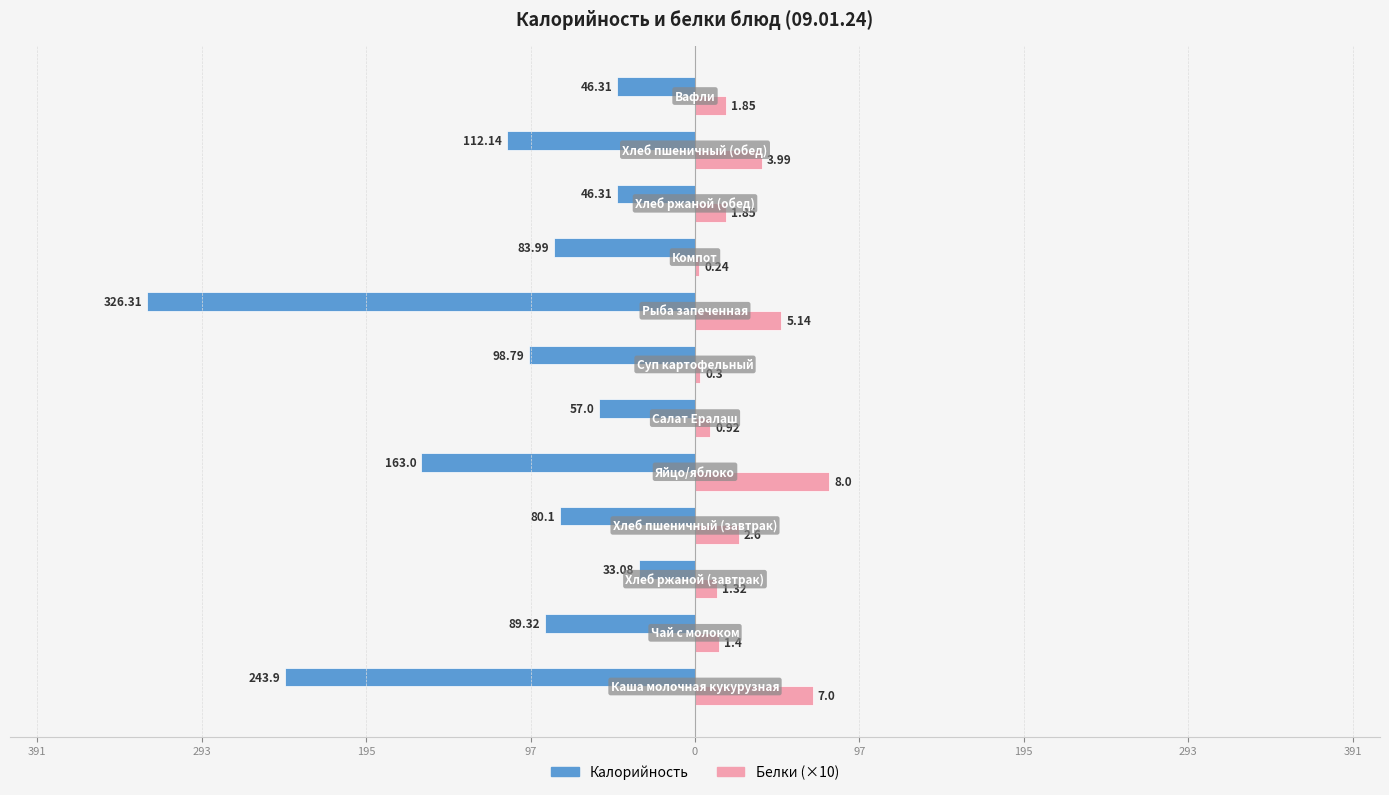

What is the minimum value for Калорийность?

-326.3